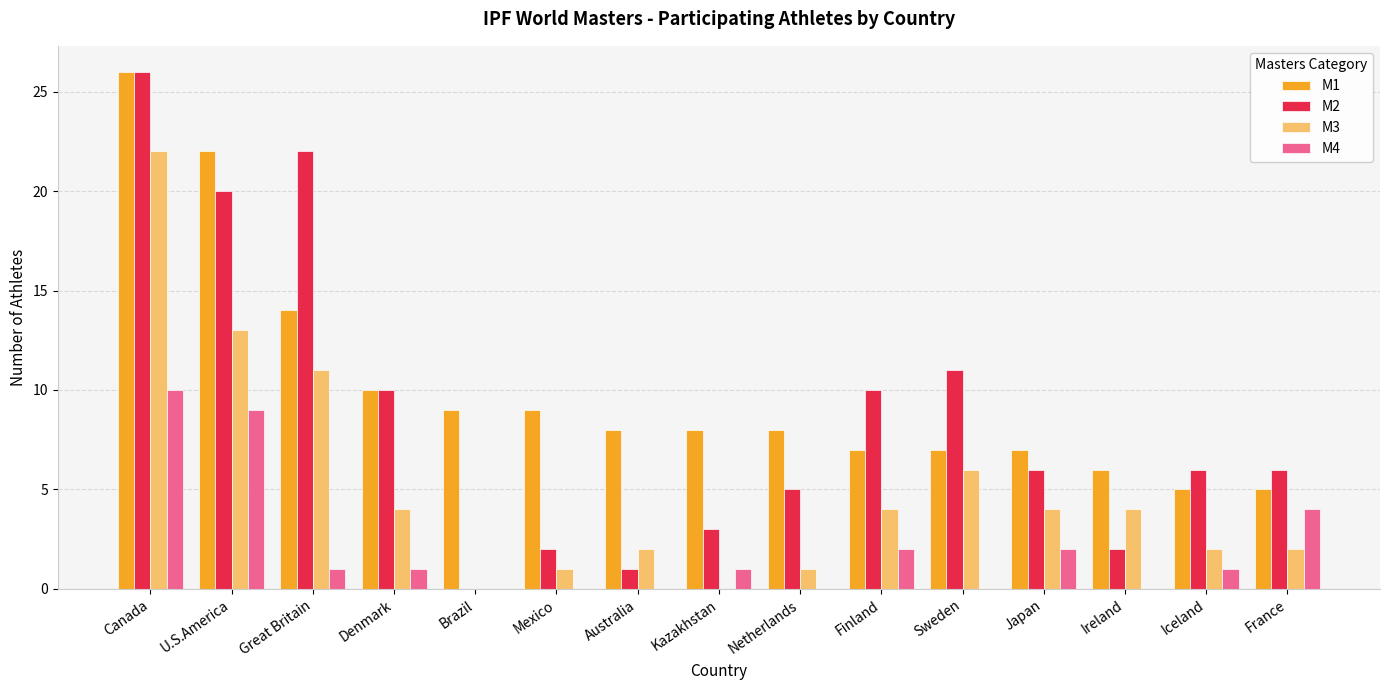

At which label does M4 reach its peak?

Canada